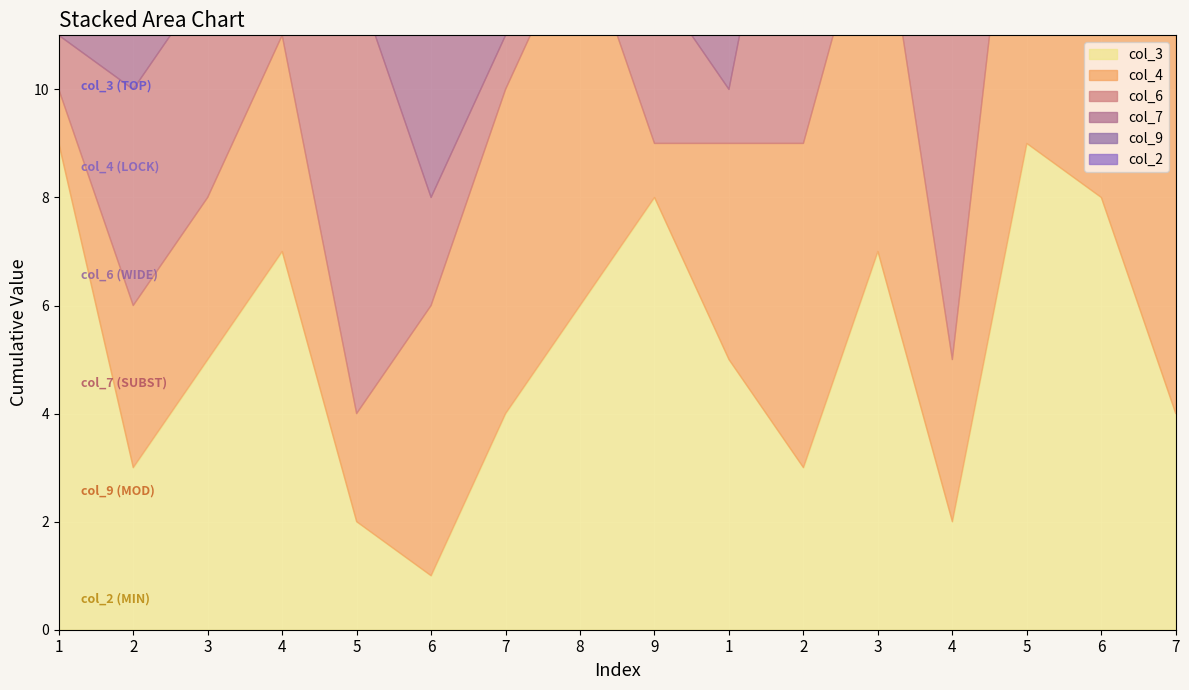

Between 7 and 4, which series saw the biggest shift?

col_6